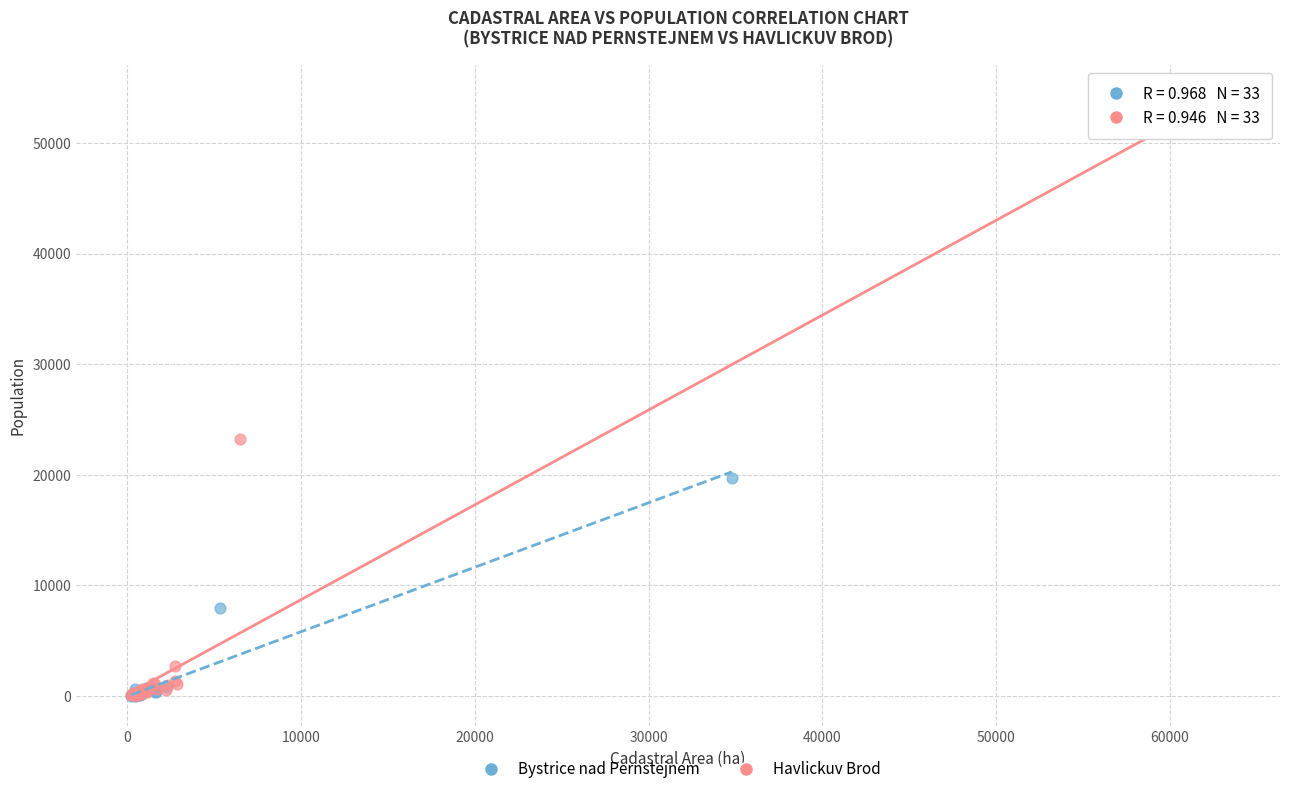

Which series has the largest Y range (max minus min)?

Havlickuv Brod